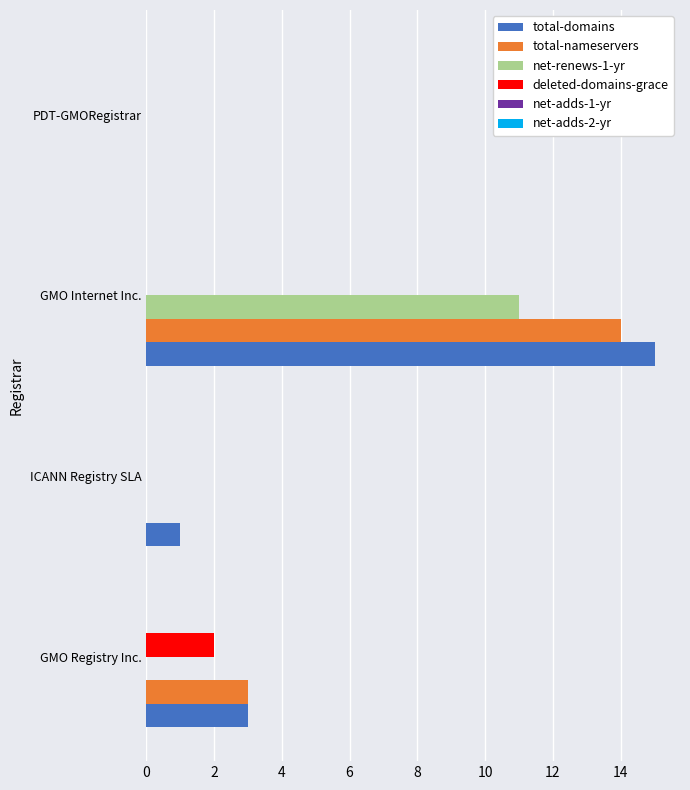

Which series has the largest total across all categories?

total-domains